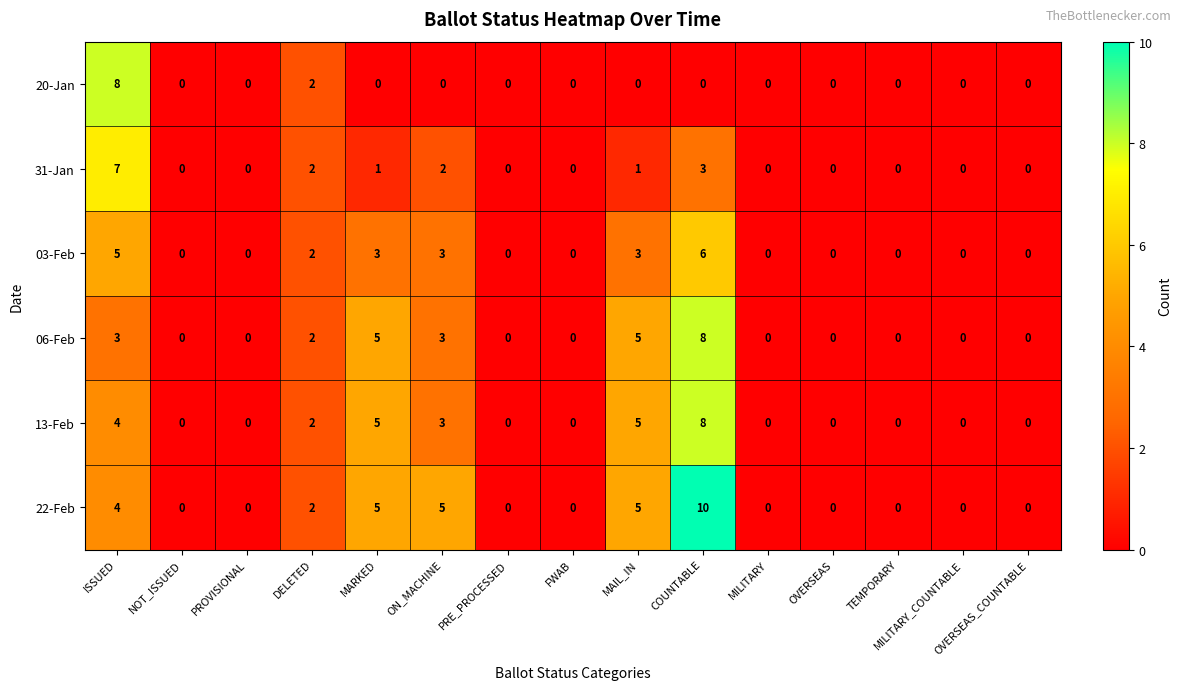

Count the number of categories in the chart.

15